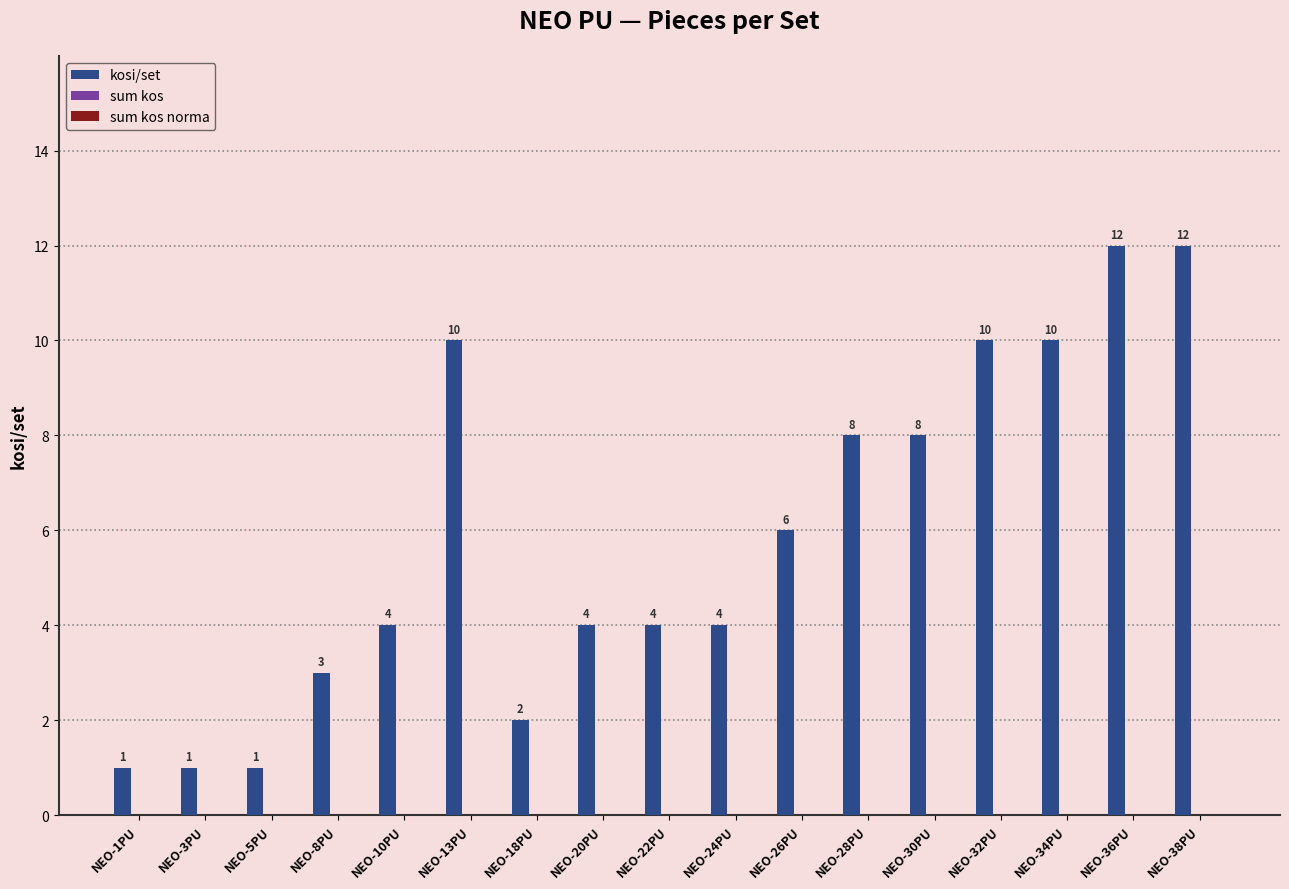

What is the average value?

6